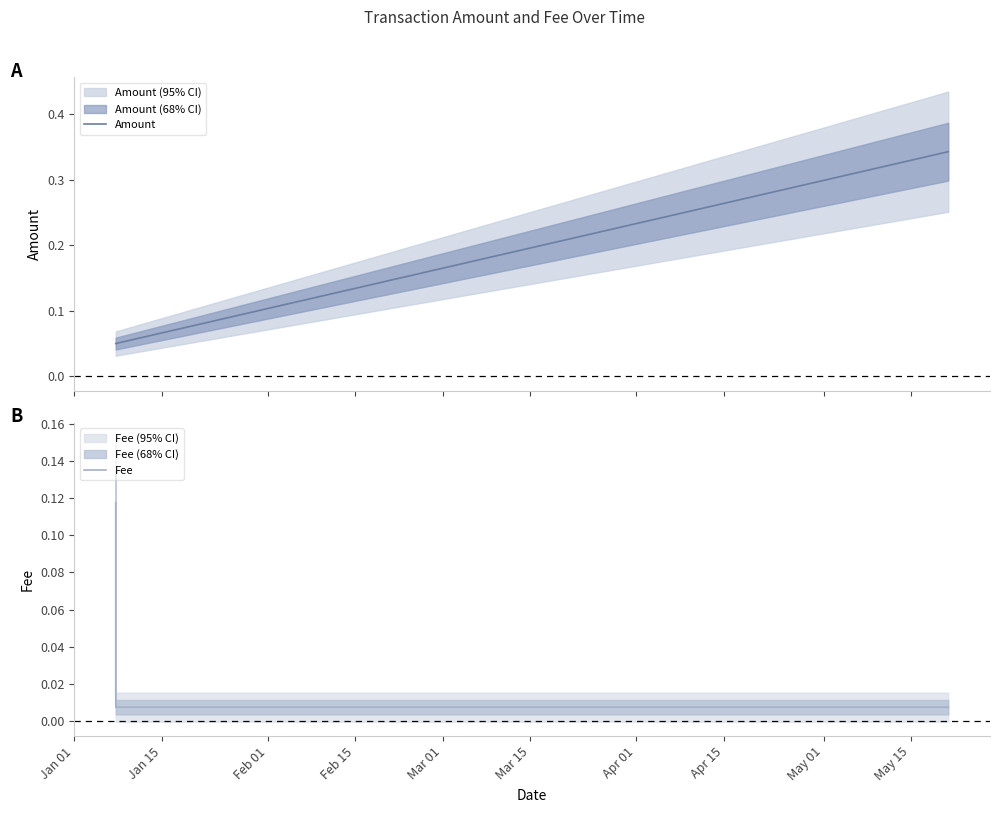

Which series ends up on top after the final intersection of Fee and Amount?

Amount